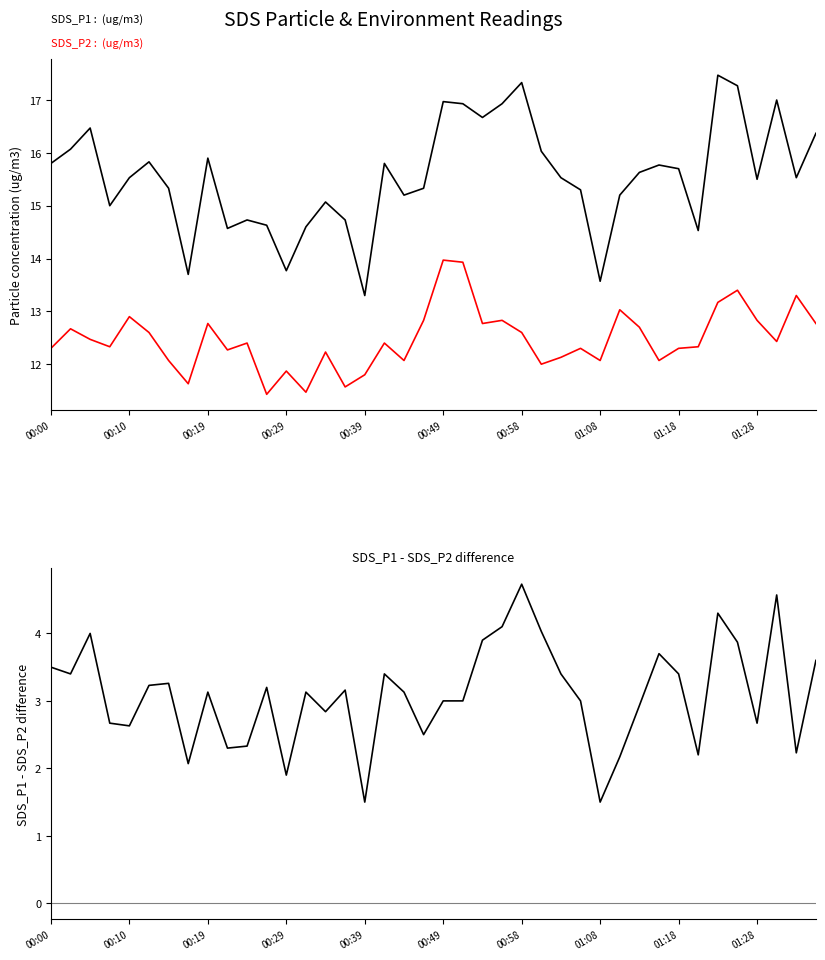

Which series has the largest total across all categories?

SDS_P1